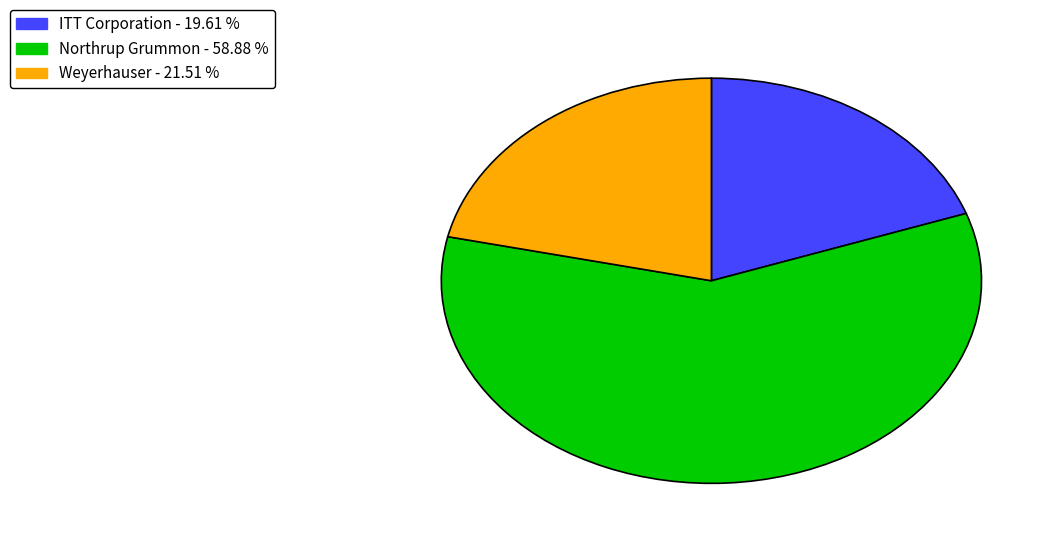

Rank the categories by value from lowest to highest.

ITT Corporation, Weyerhauser, Northrup Grummon